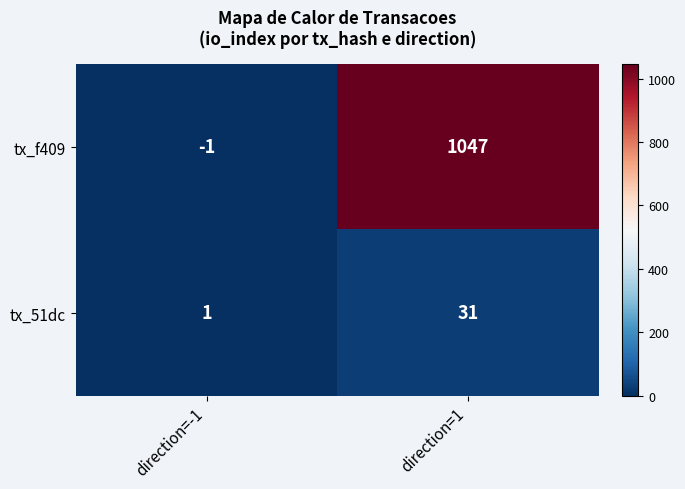

Reading right to left, what are all the values shown in this chart?

tx_f409: 1047	-1
tx_51dc: 31	1